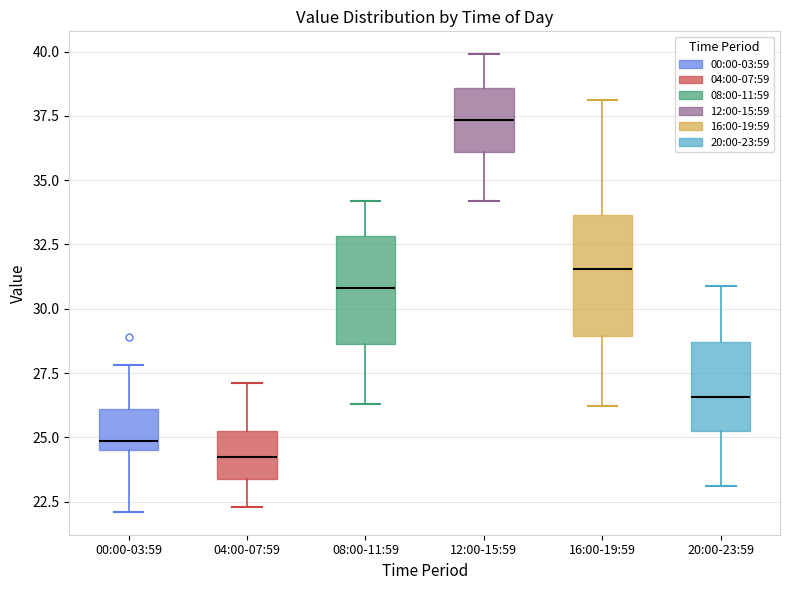

Reading left to right, read every box against the y-axis: the position of its median line, the range the box covers, and the ends of its whiskers. The values are not printed on the chart, so give them approximately, as read against the axis.

00:00-03:59: median 25.0, box 24.5 to 26.0, whiskers 22.0 to 28.0
04:00-07:59: median 24.5, box 23.5 to 25.0, whiskers 22.5 to 27.0
08:00-11:59: median 31.0, box 28.5 to 33.0, whiskers 26.5 to 34.0
12:00-15:59: median 37.5, box 36.0 to 38.5, whiskers 34.0 to 40.0
16:00-19:59: median 31.5, box 29.0 to 33.5, whiskers 26.0 to 38.0
20:00-23:59: median 26.5, box 25.0 to 28.5, whiskers 23.0 to 31.0